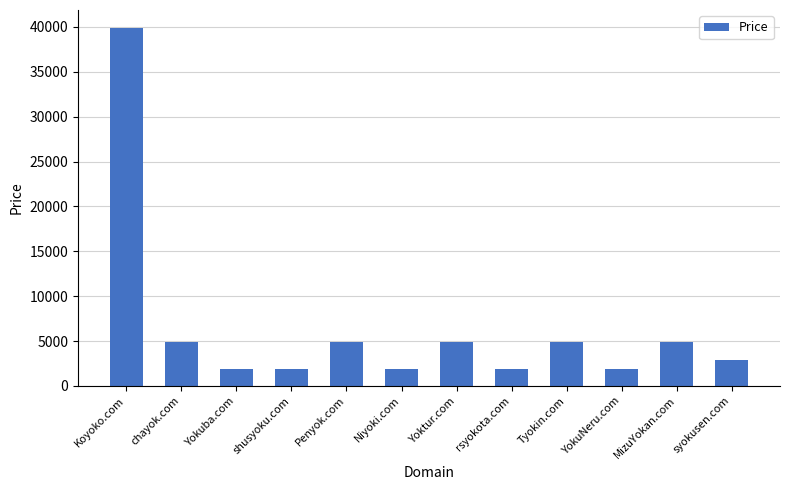

Reading left to right, extract all data points from this chart.

39888	4888	1888	1888	4888	1888	4888	1888	4888	1888	4888	2888